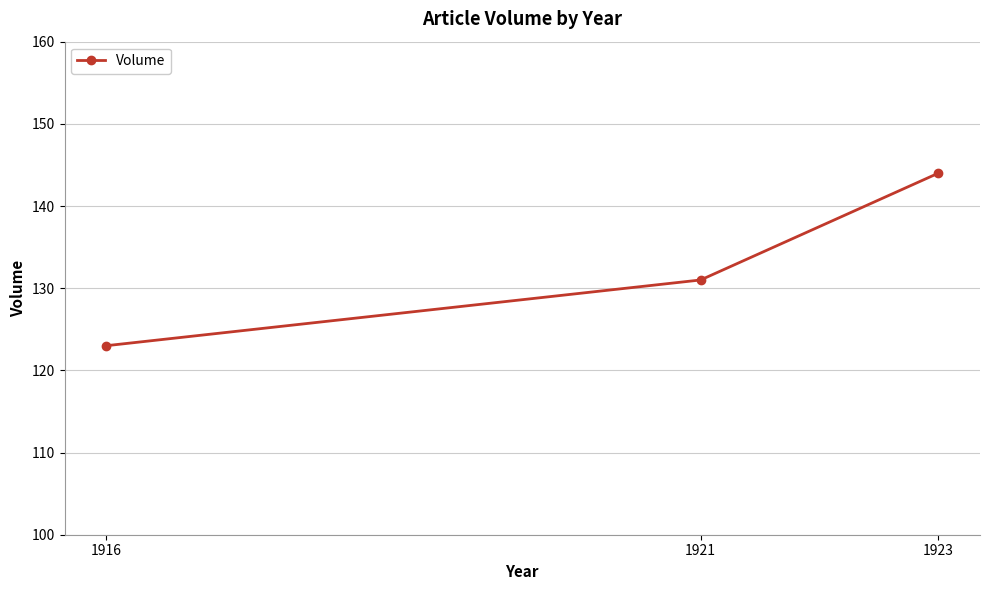

Which label corresponds to the smallest value in the chart?

1916